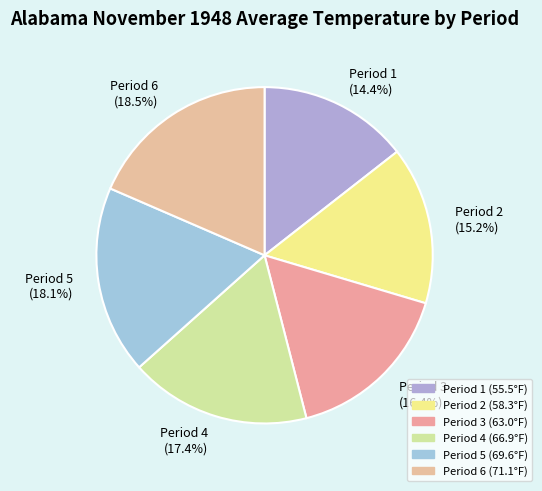

To the nearest percent, what is the average slice percentage?

17%